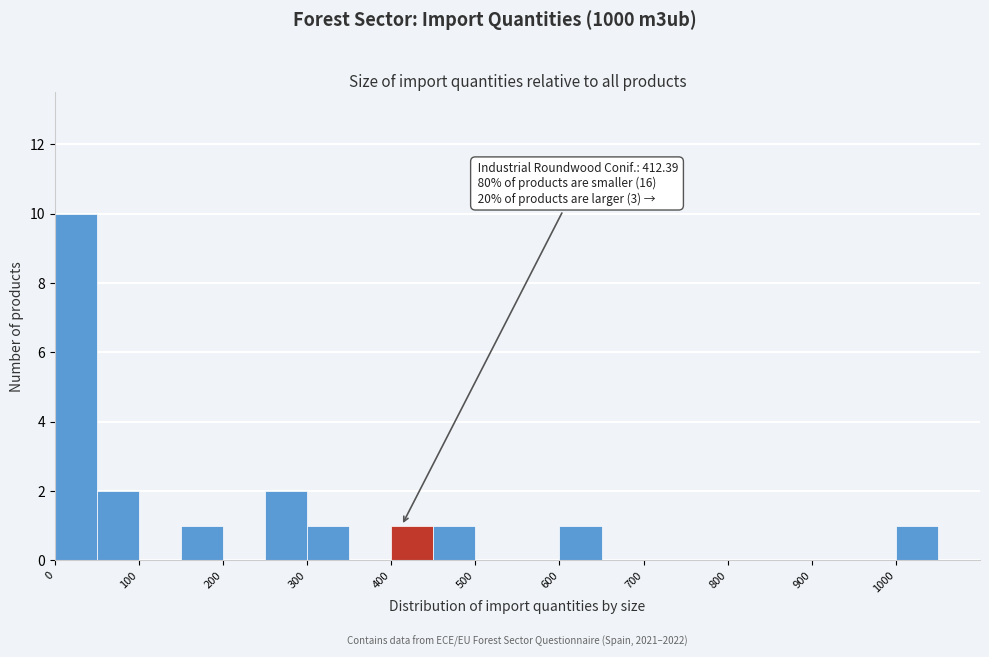

Over which range of the x-axis is the bar tallest?

0 to 50